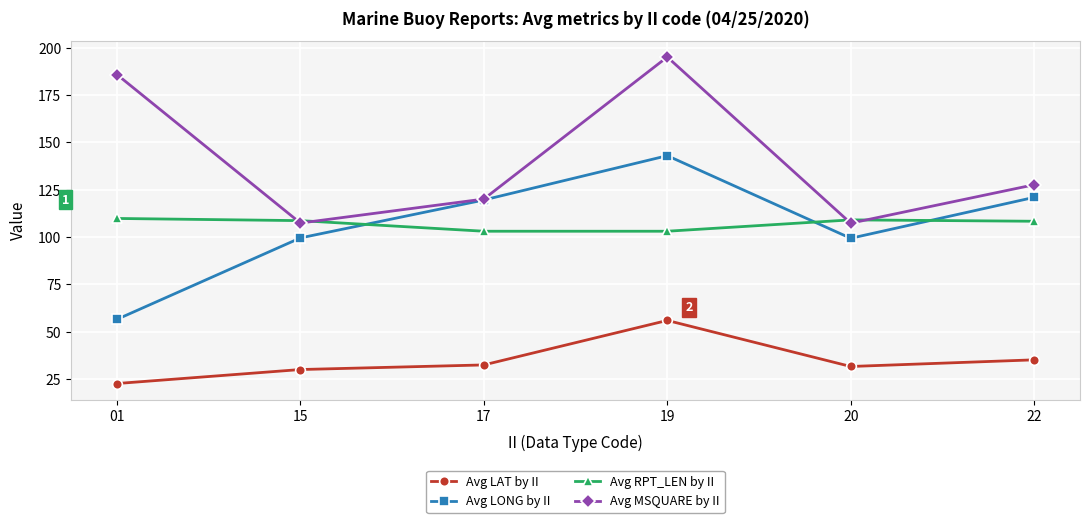

At 01, list the series in order from smallest to largest.

Avg LAT by II, Avg LONG by II, Avg RPT_LEN by II, Avg MSQUARE by II